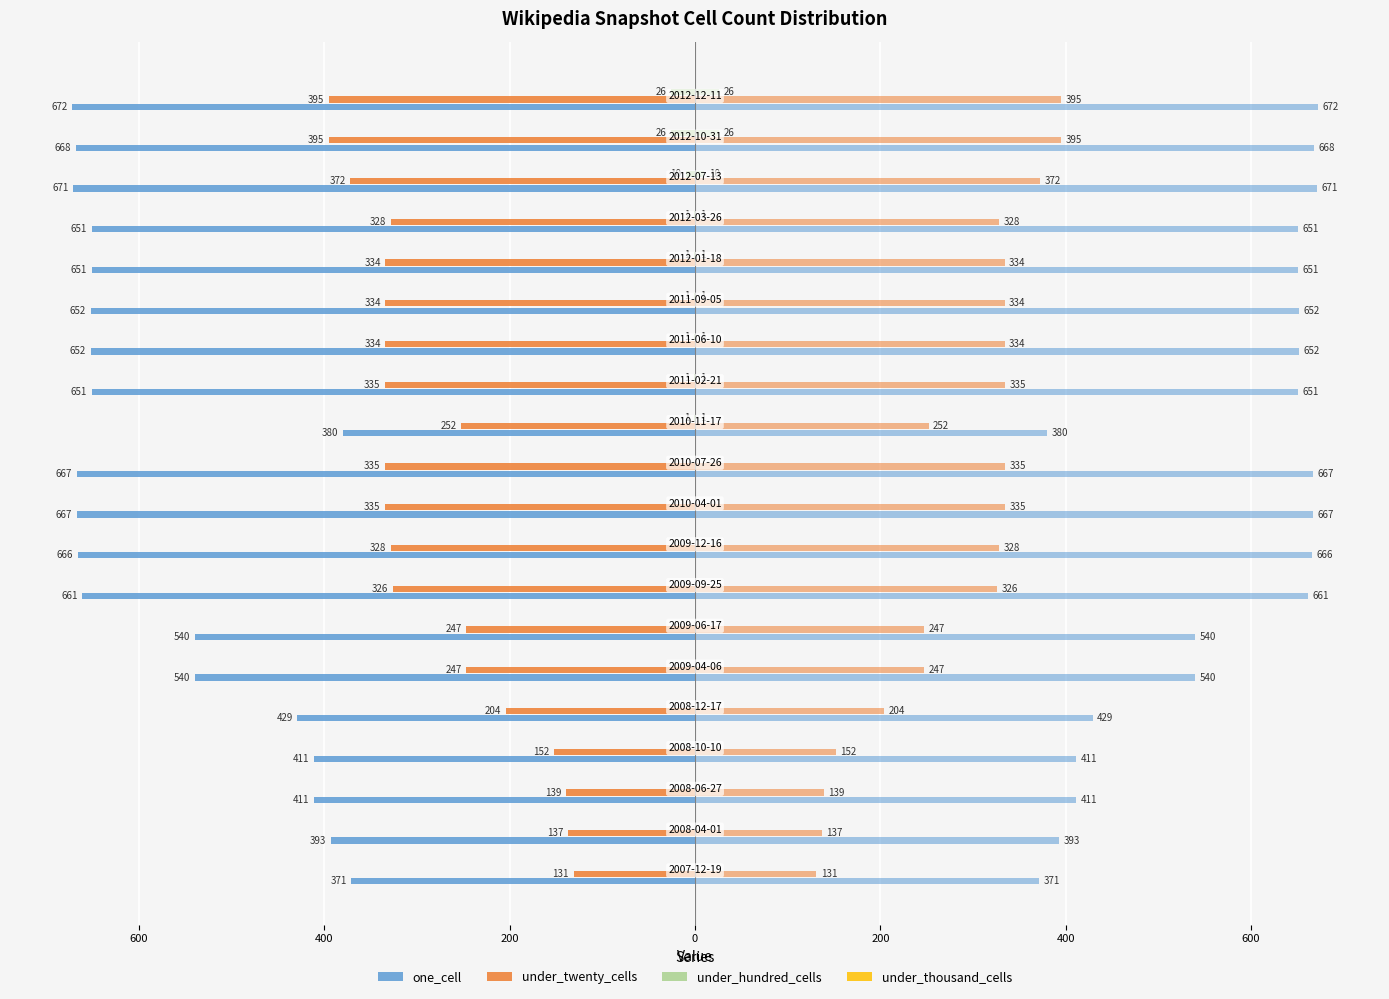

How many series are shown in this chart?

4